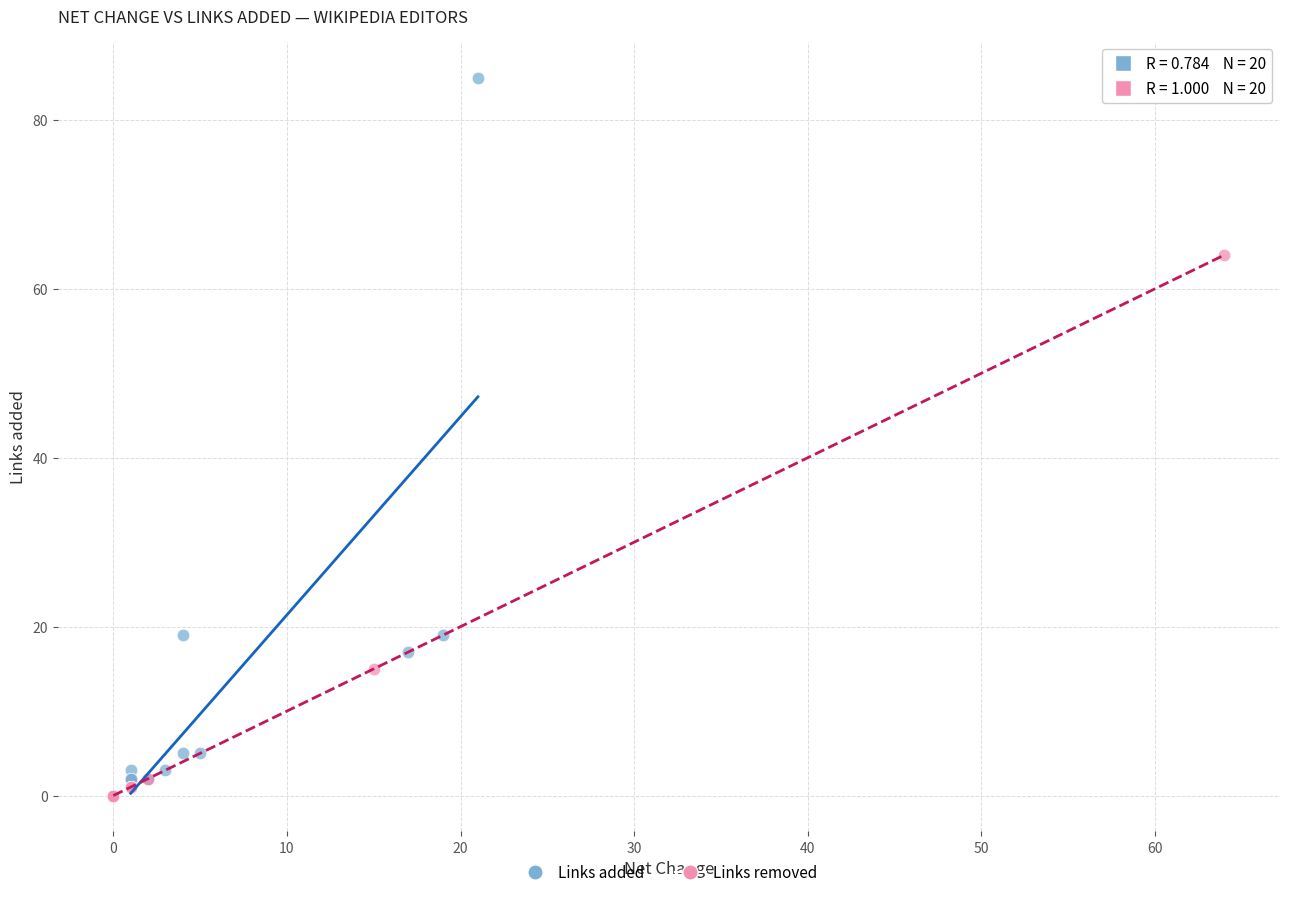

Which series contains the highest Y value?

Links added